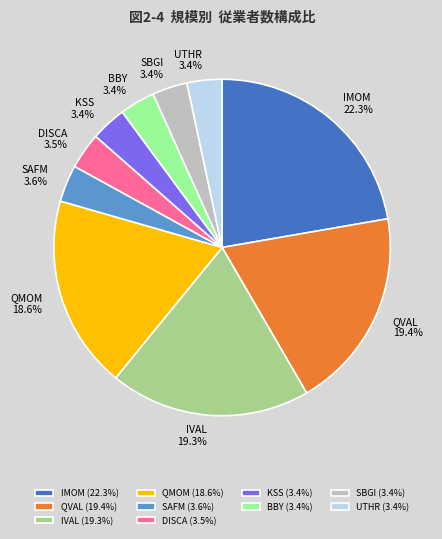

Which has a higher value, QVAL or SAFM?

QVAL